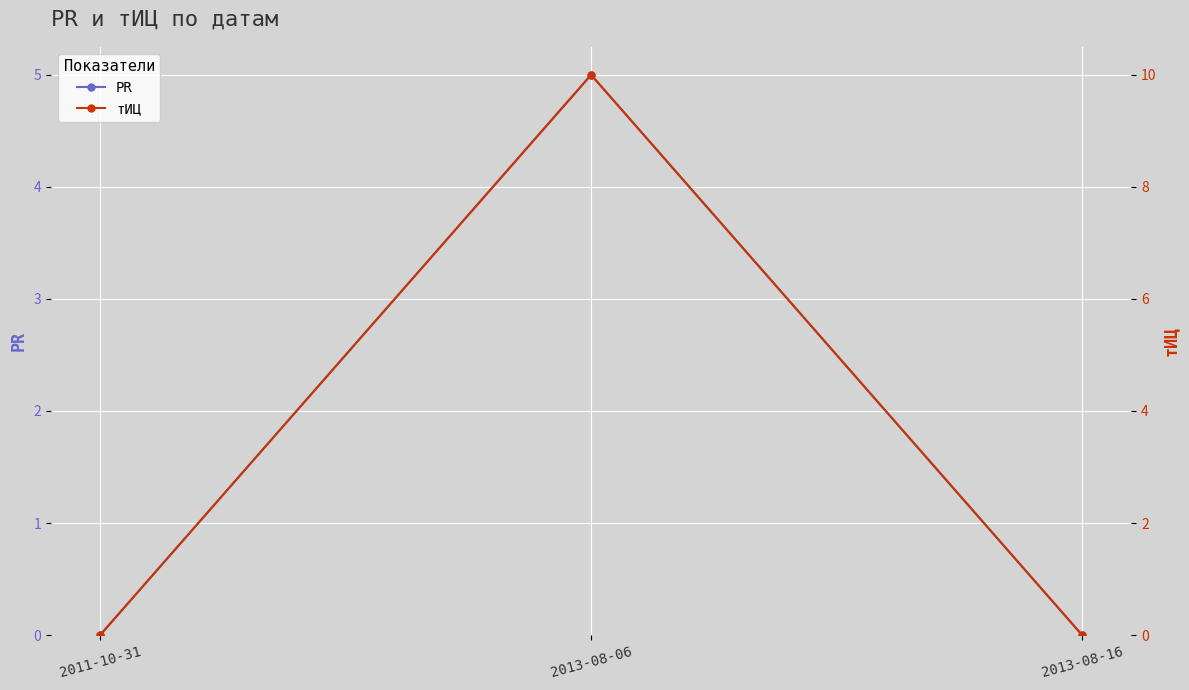

How many categories are shown in the chart?

3